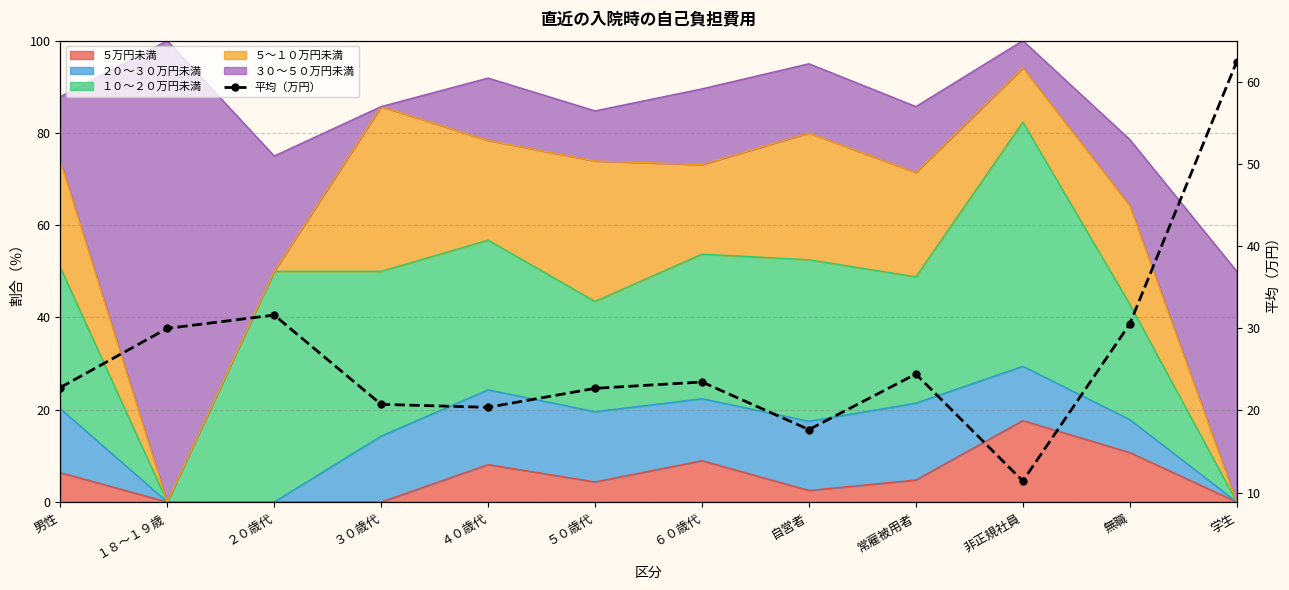

Which category has the lowest value across all series?

非正規社員